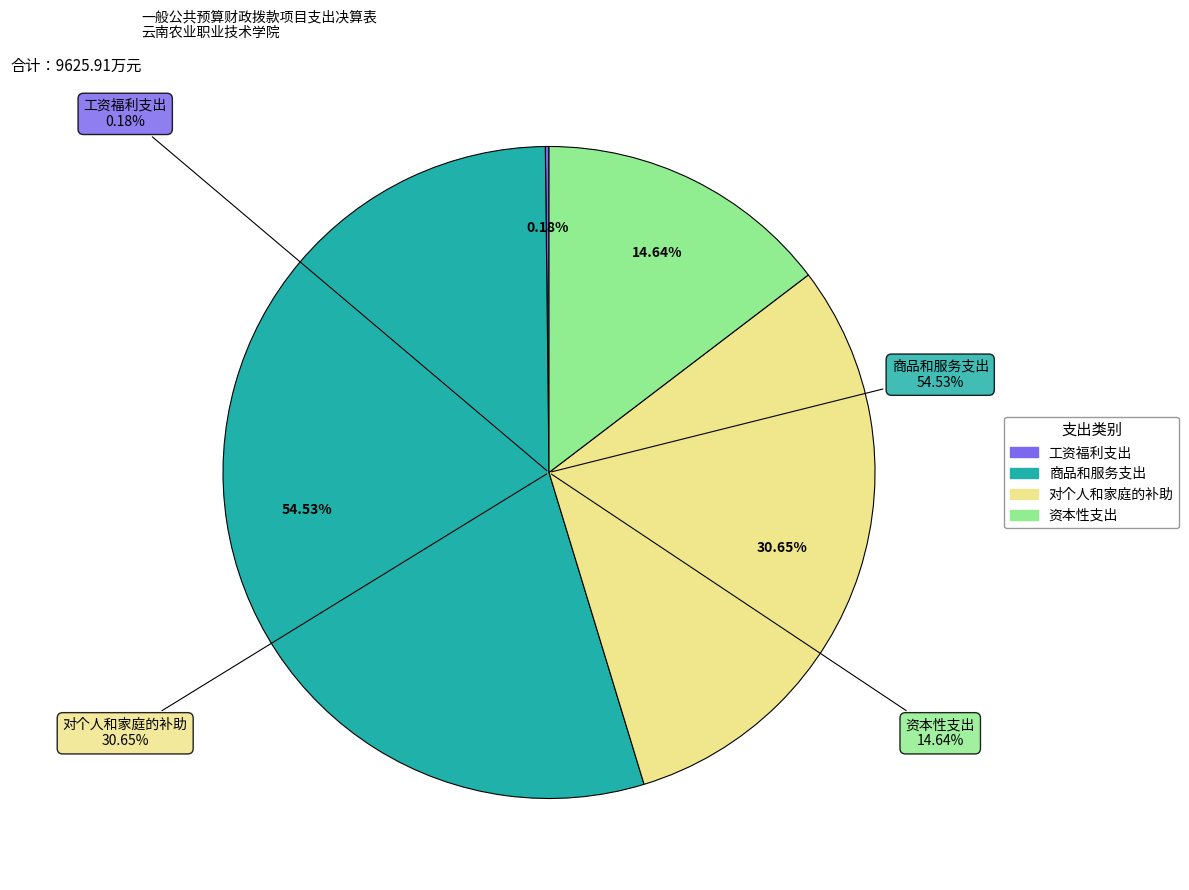

Count the number of slices in the pie.

4